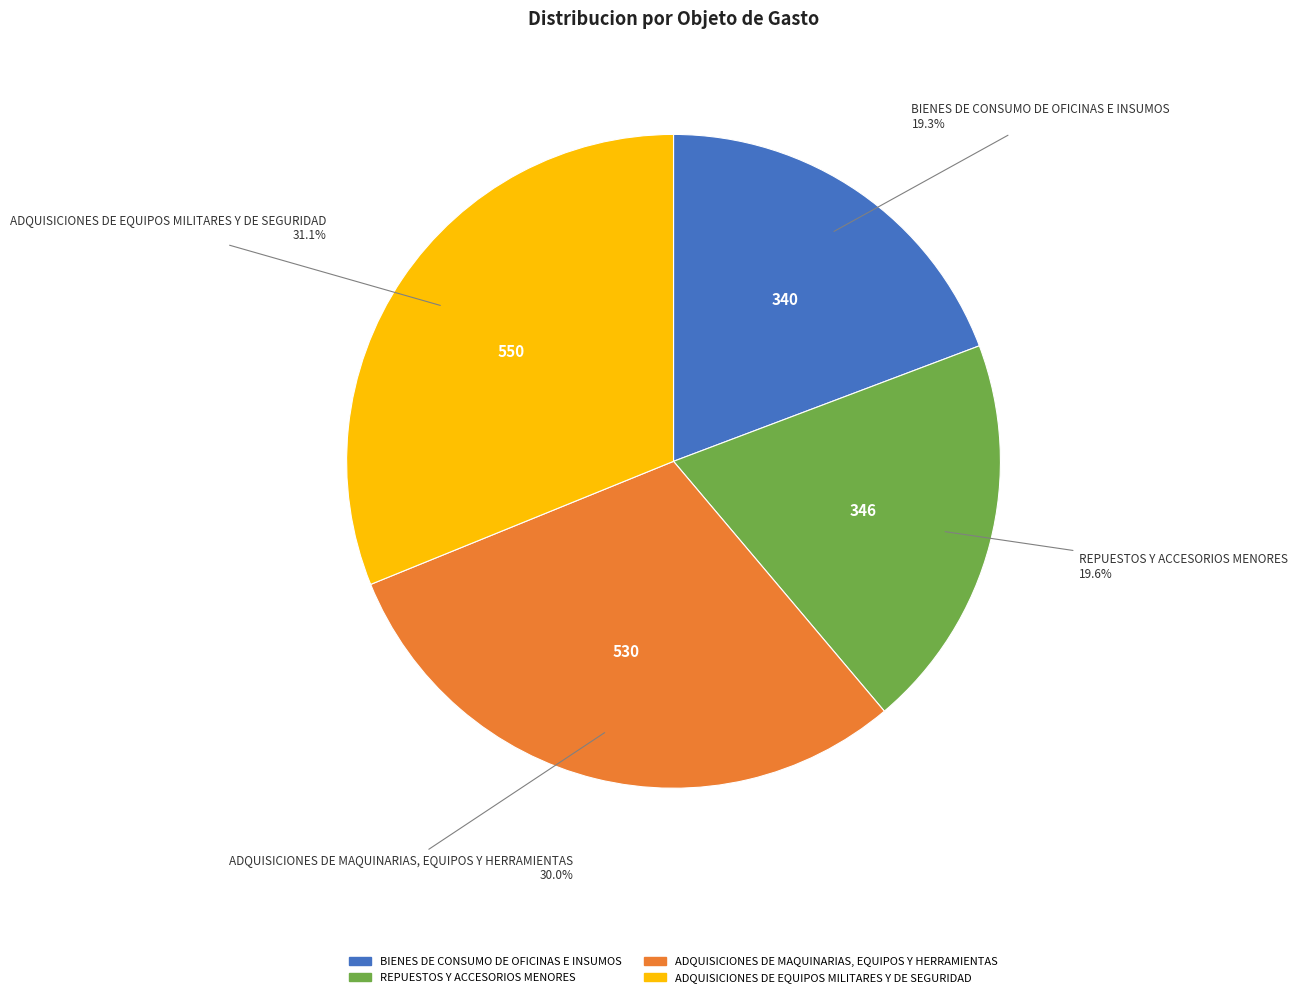

What percentage is the ADQUISICIONES DE EQUIPOS MILITARES Y DE SEGURIDAD slice, to the nearest percent?

31%